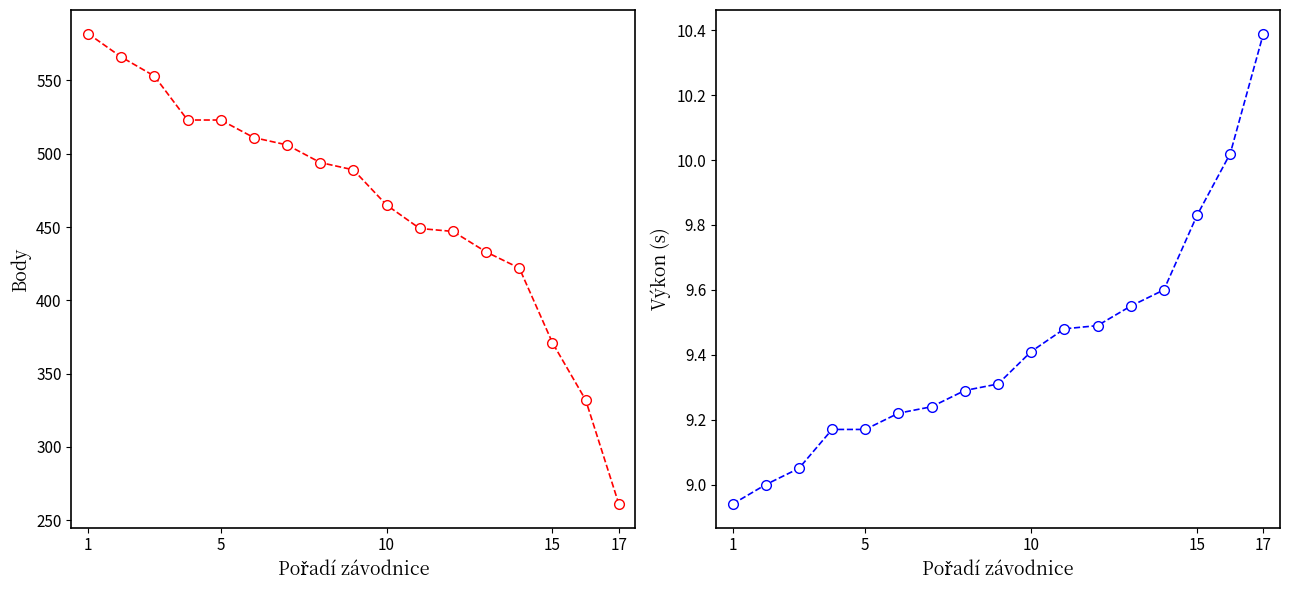

At which category is the sum across all series the highest?

1